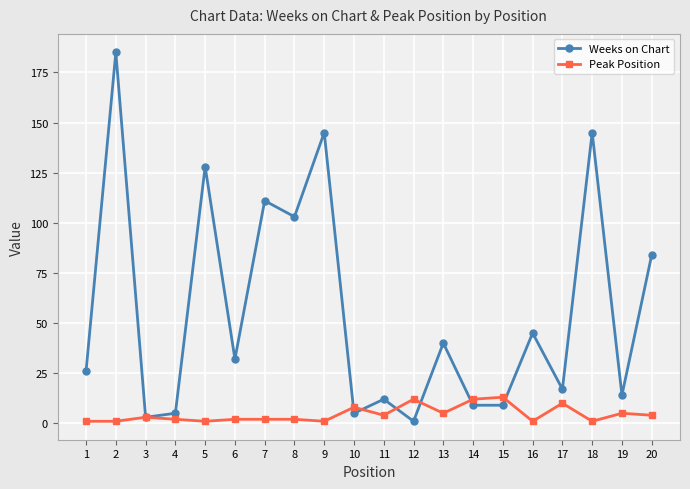

Reading left to right, transcribe all the data shown in this chart.

Weeks on Chart: 26	185	3	5	128	32	111	103	145	5	12	1	40	9	9	45	17	145	14	84
Peak Position: 1	1	3	2	1	2	2	2	1	8	4	12	5	12	13	1	10	1	5	4